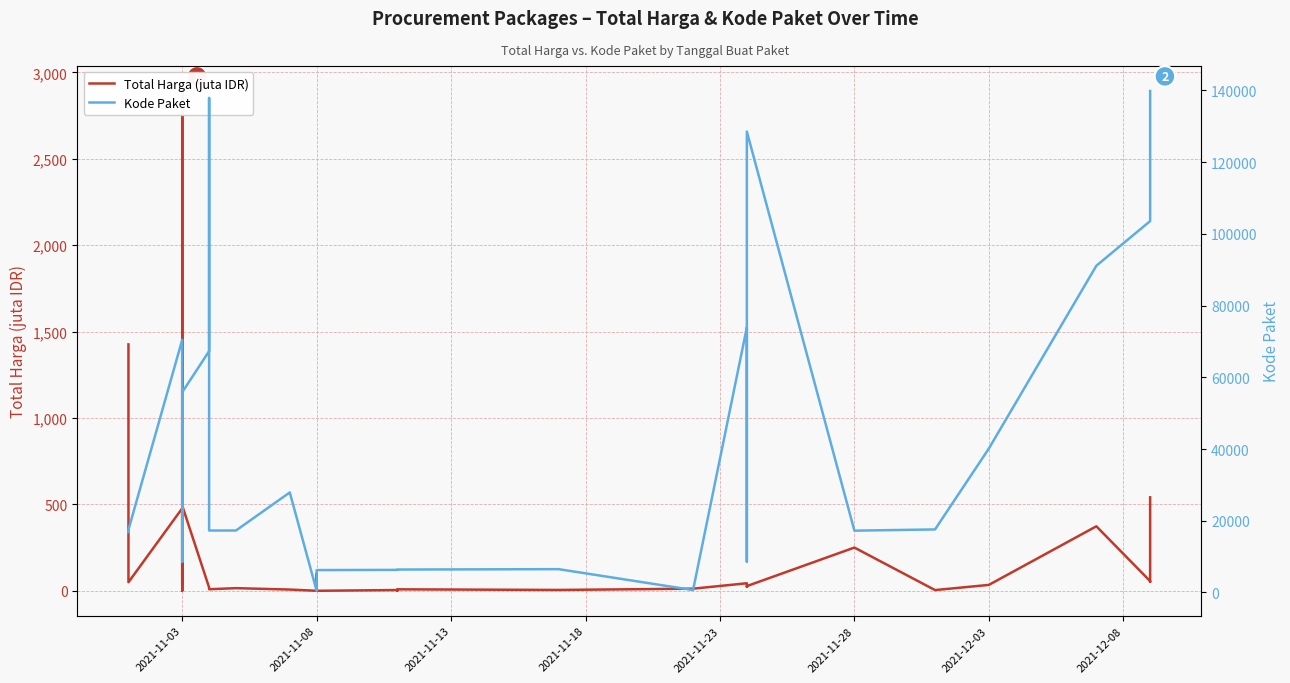

What is the value of the Kode Paket point at the 10th from the left?

55826.0